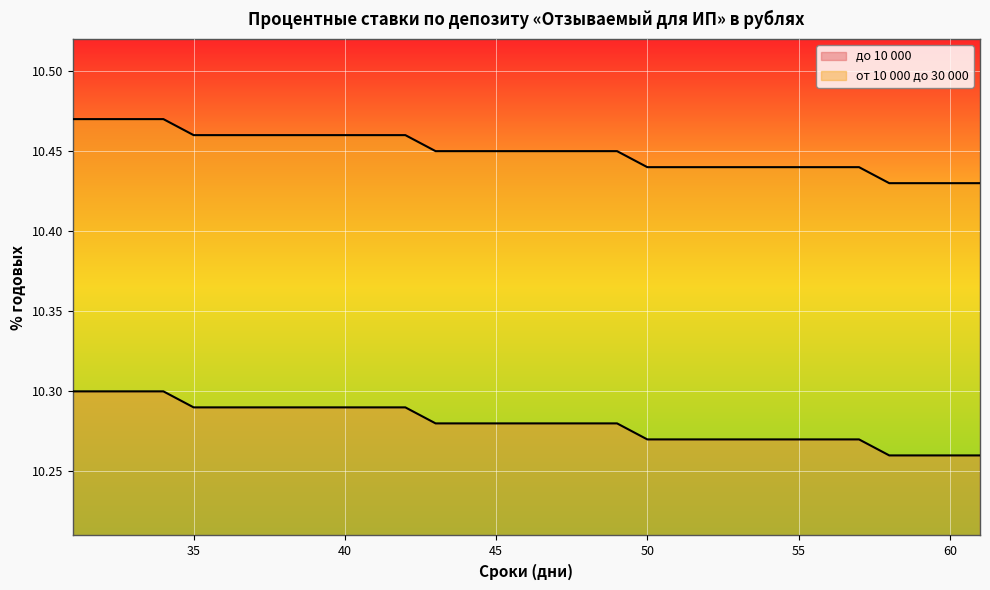

The до 10 000 series shows 10.3 at 55. True or false?

True